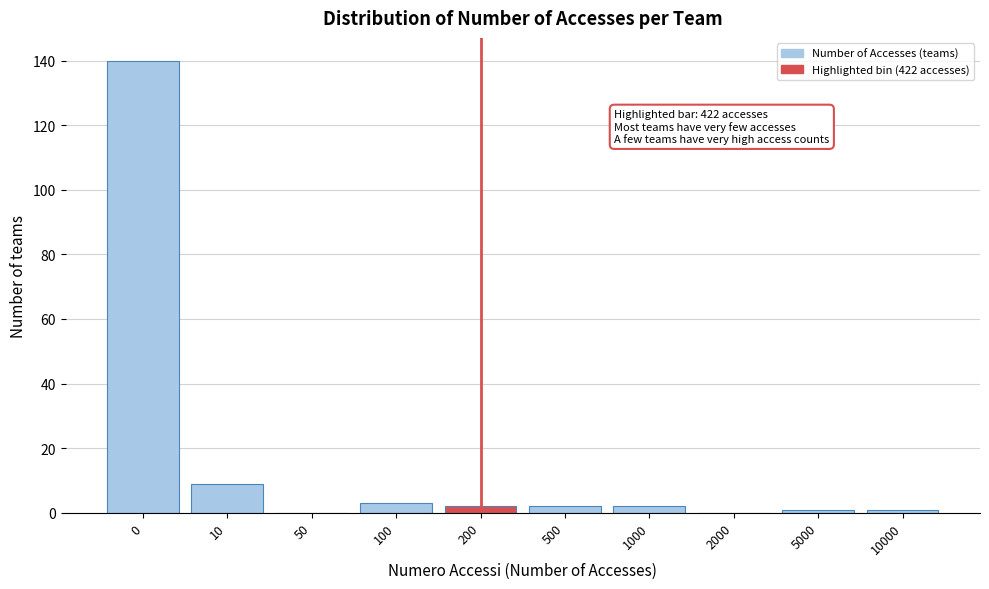

Reading left to right, transcribe all the data shown in this chart.

0=140	10=9	50=0	100=3	200=2	500=2	1000=2	2000=0	5000=1	10000=1